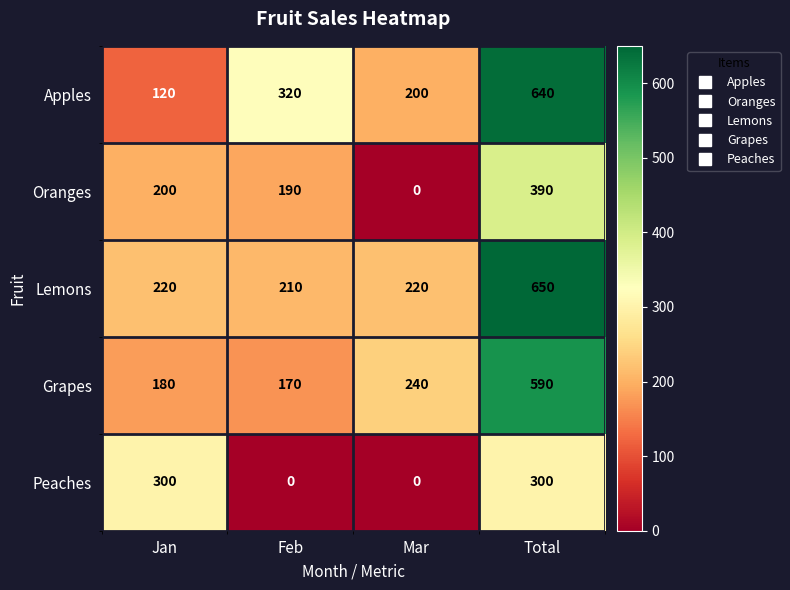

Count the number of categories in the chart.

4